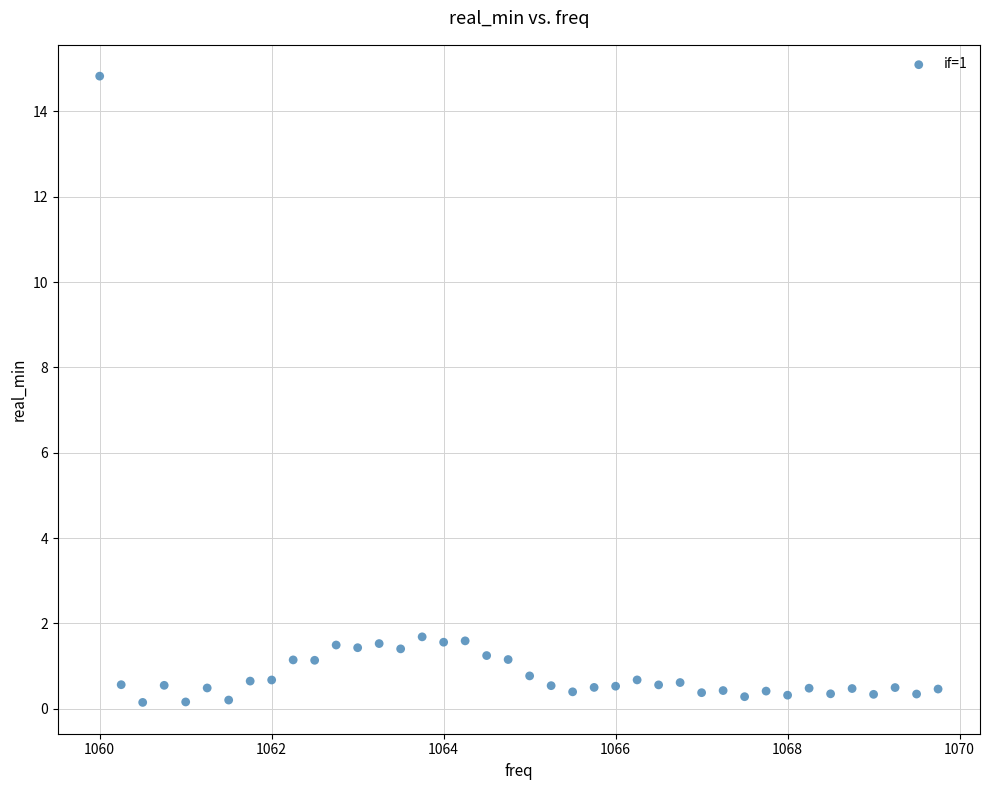

What is the range of X values (max minus min)?

9.8